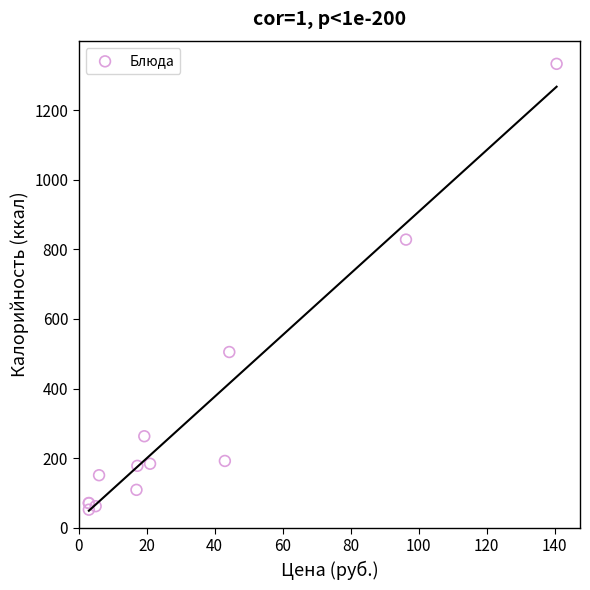

What Y value in the scatter plot is closest to 692?

828